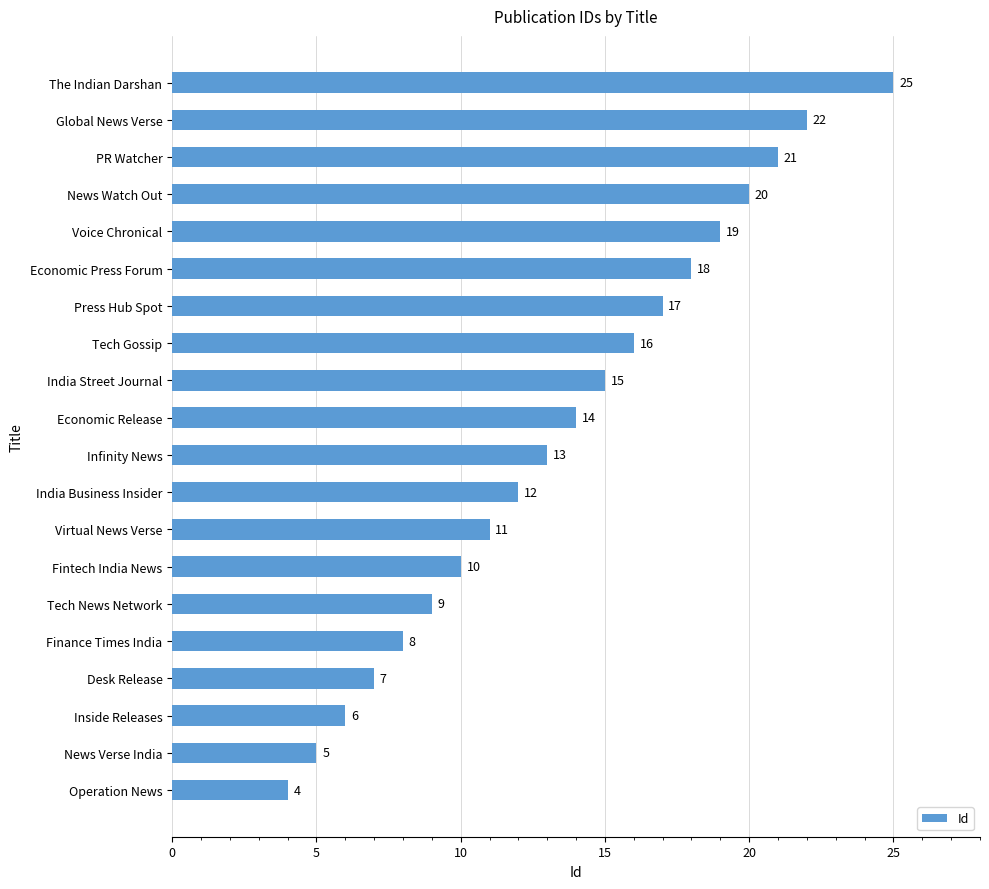

Are the bars horizontal?

Yes